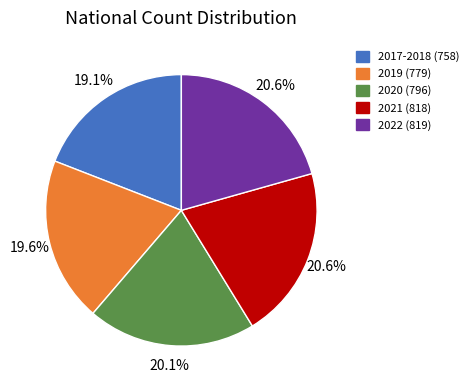

Is it true that 2020 (796) is 20% of the pie?

True